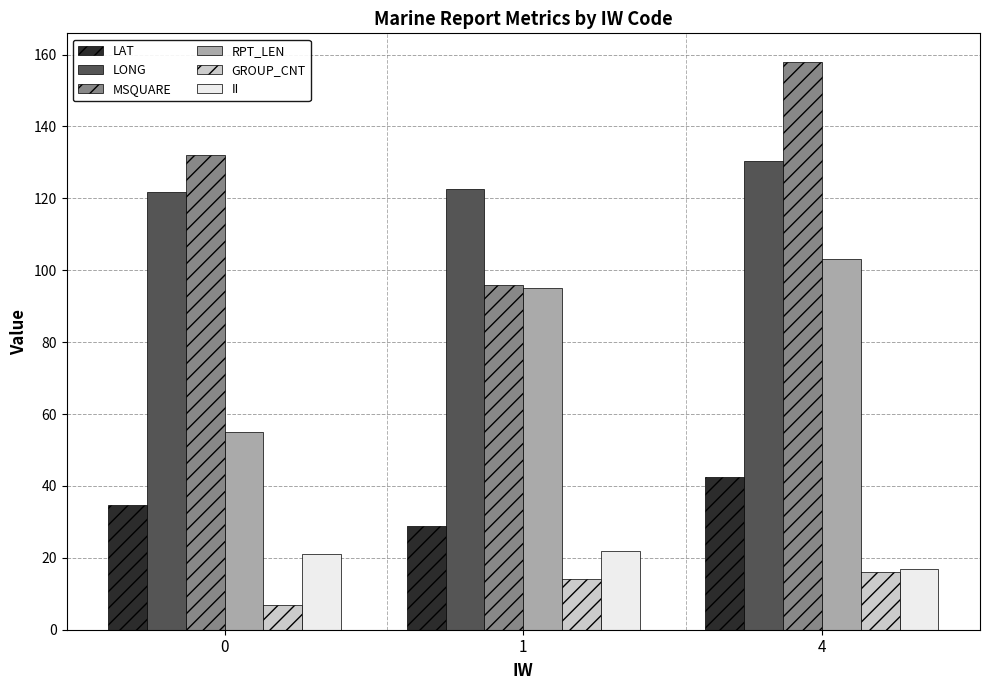

What is the lowest value of the RPT_LEN series?

55.0